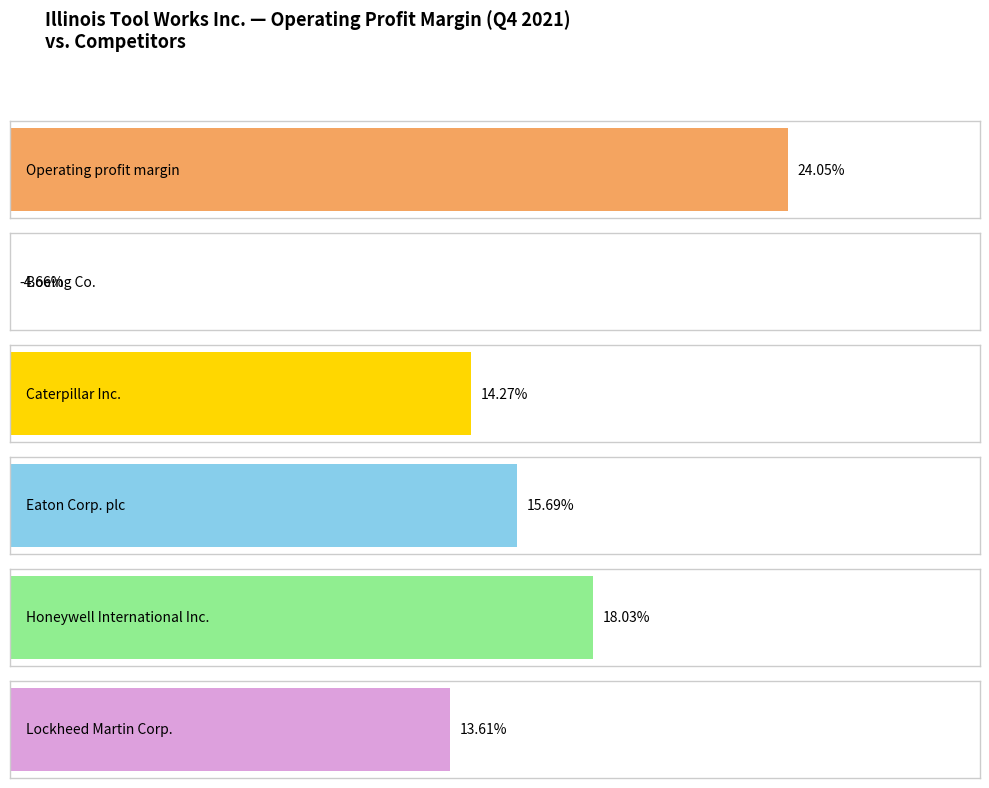

Which series has the largest total across all categories?

Operating profit margin